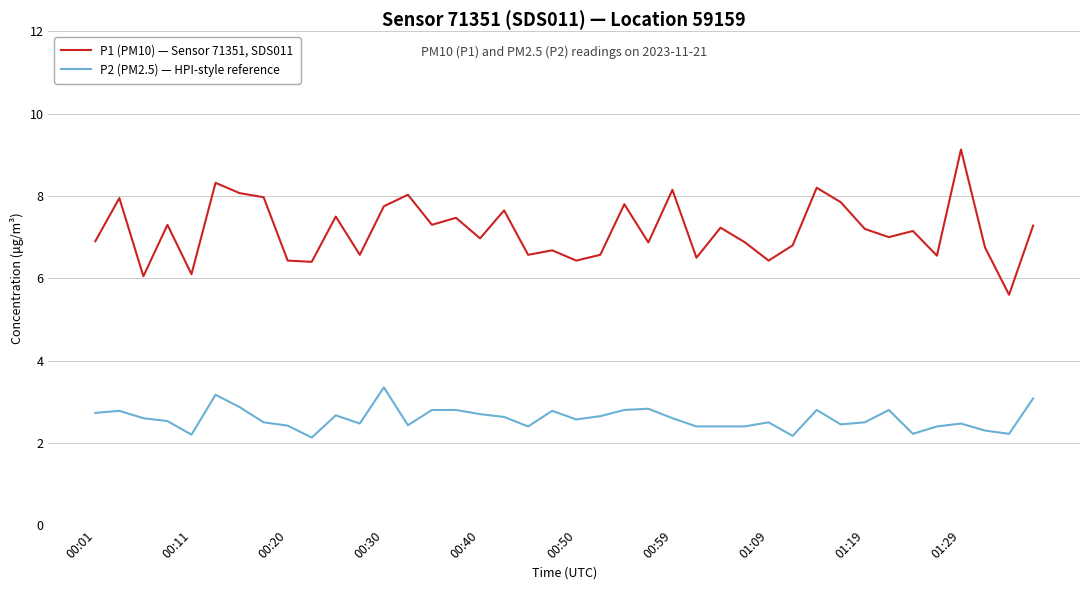

Which series has the largest total across all categories?

P1 (PM10) — Sensor 71351, SDS011